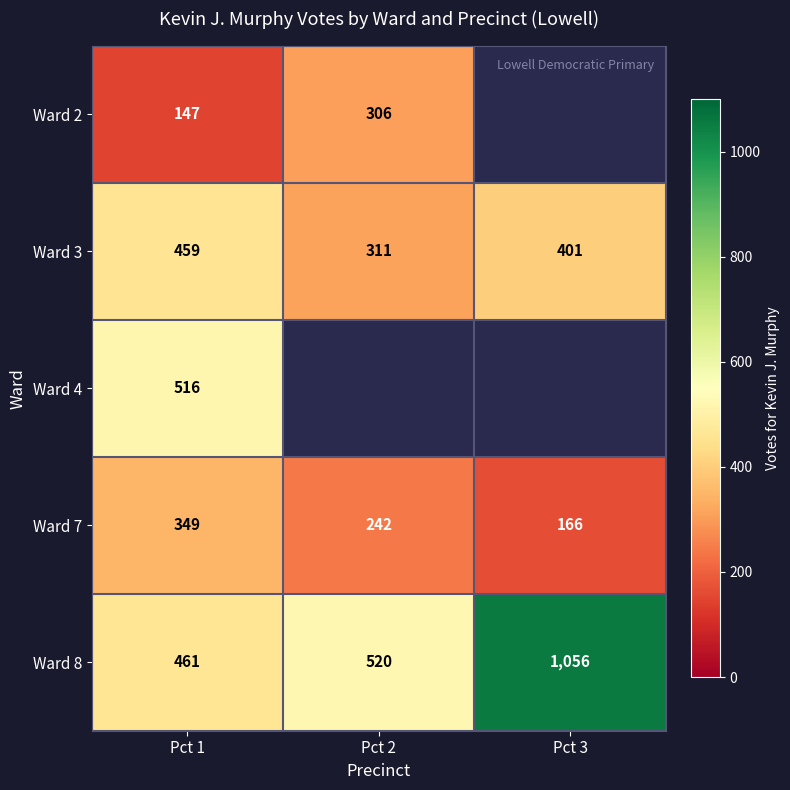

What is the maximum value shown in the chart?

1056.0